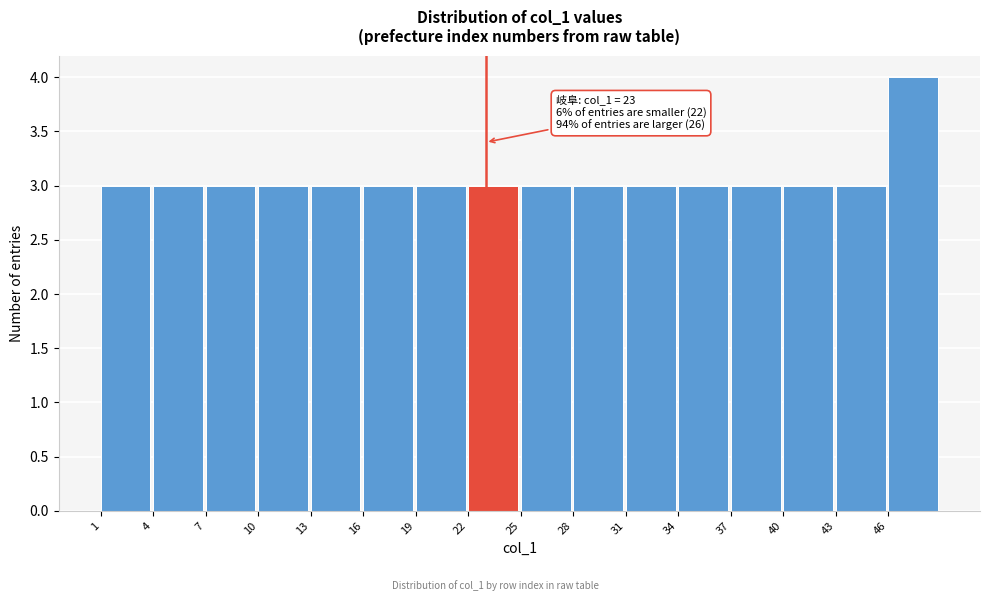

Which range on the x-axis has the tallest bar?

46 to 49